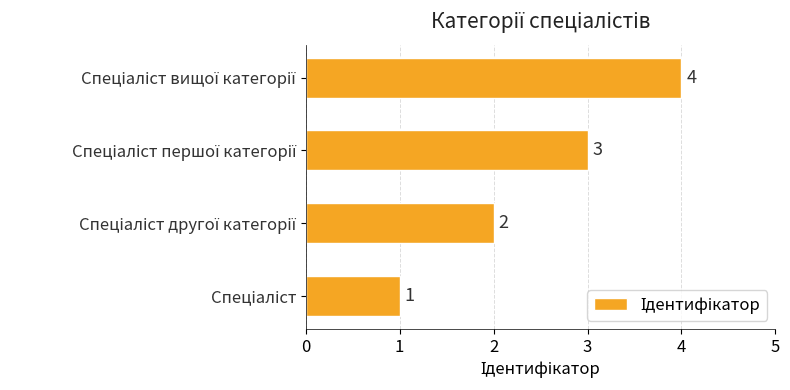

How many values are between 2 and 4?

3